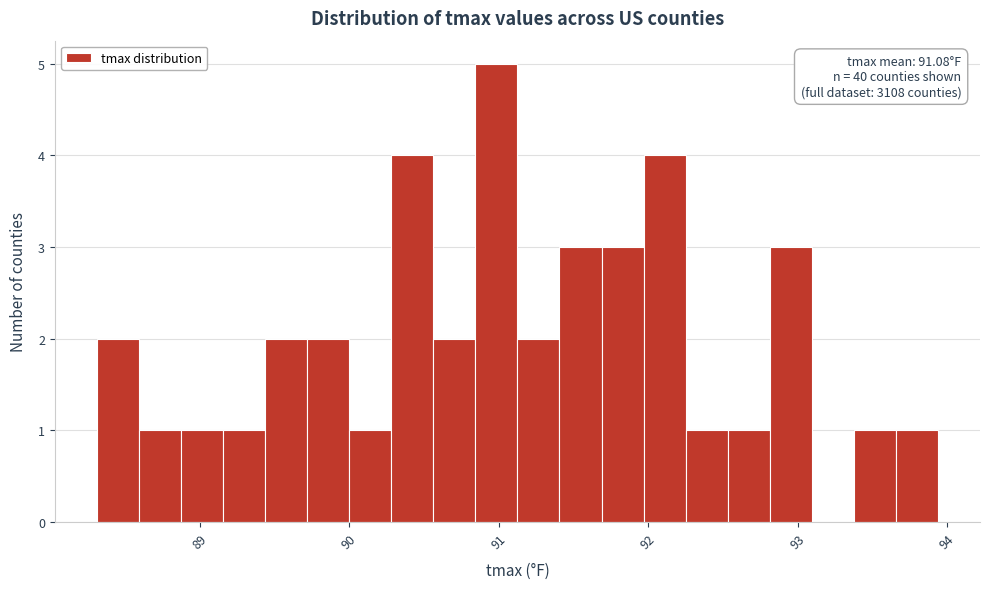

Read against the x-axis, roughly where is the centre of the tallest bar?

91.0